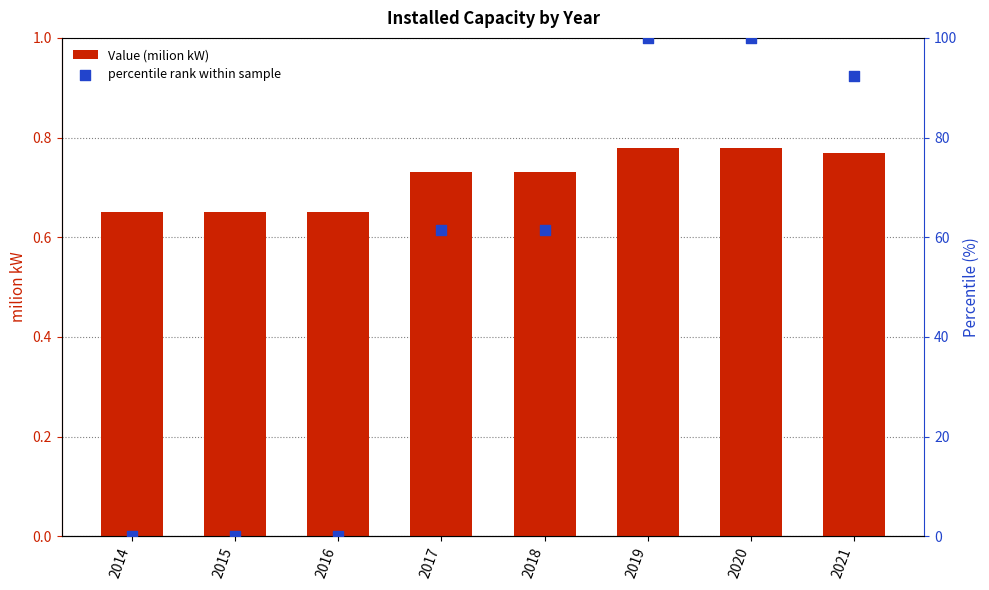

At how many categories does at least one series exceed 12?

5